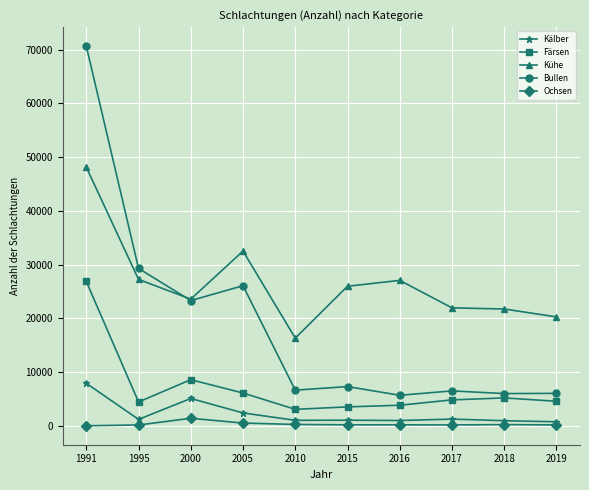

Which series has the largest range (max minus min)?

Bullen